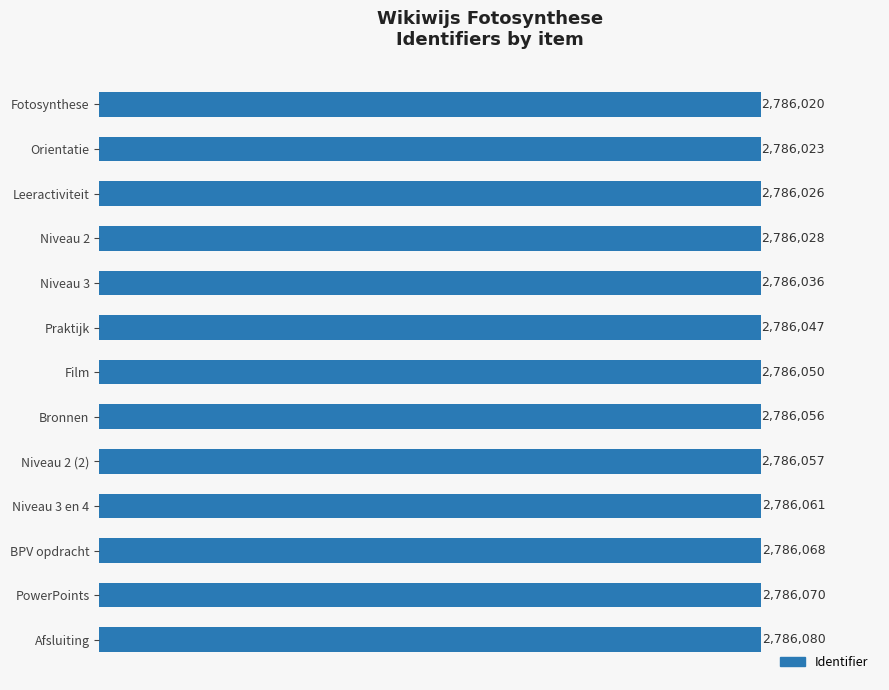

What is the difference between the maximum and minimum values?

60